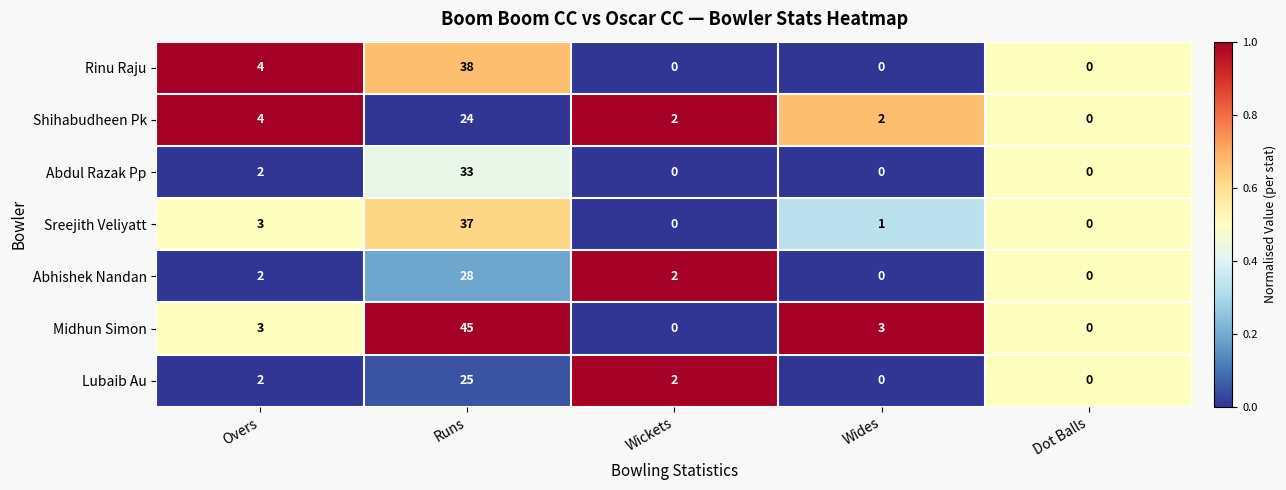

What is the total value across all series at Wides?

6